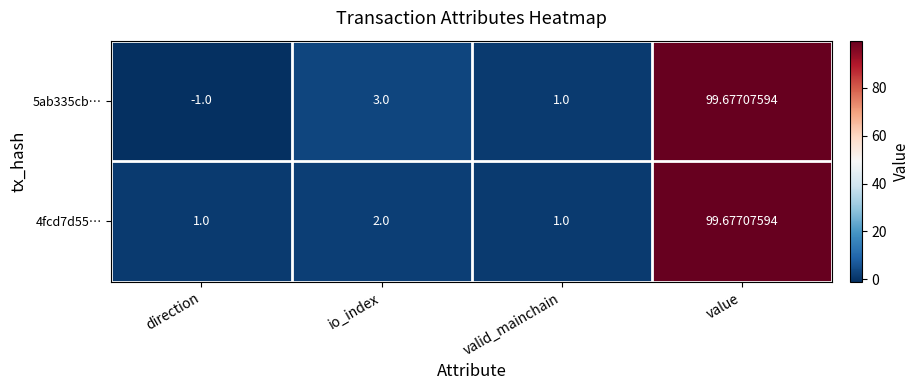

At which label is 4fcd7d55… closest to 50?

io_index